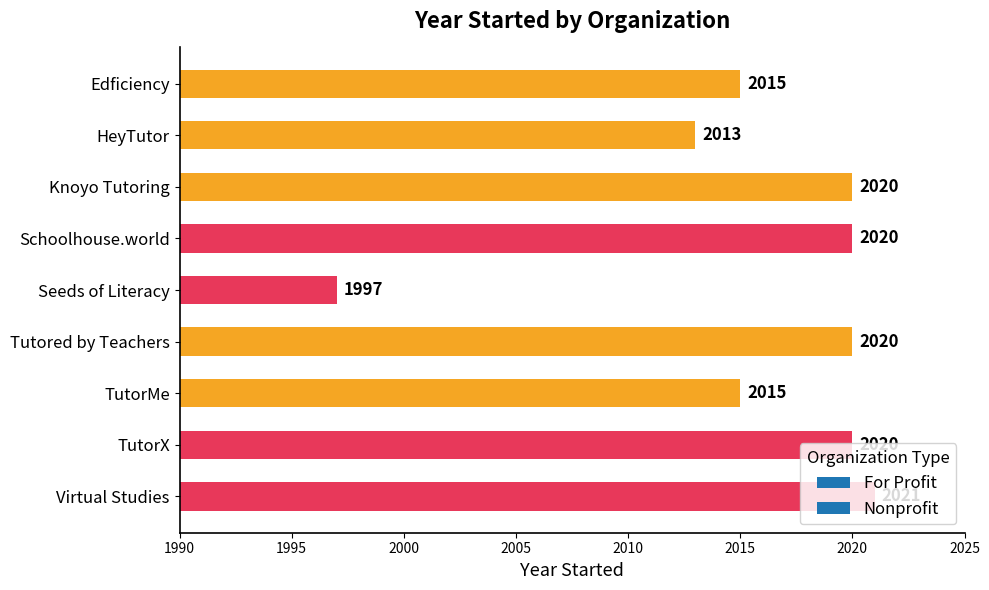

What is the value of the 9th bar from the top?

2021